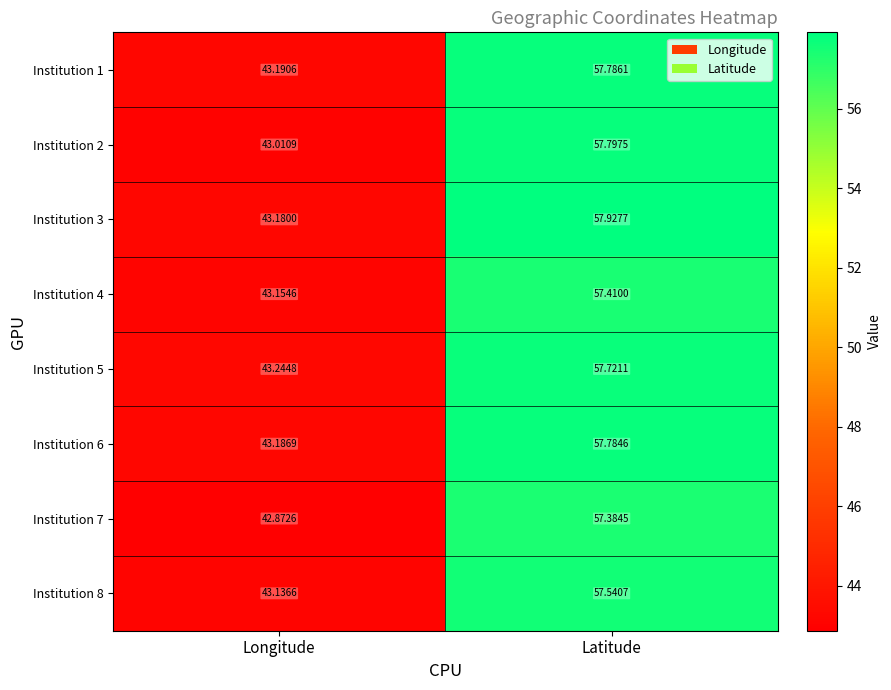

Which category has the lowest value across all series?

Longitude